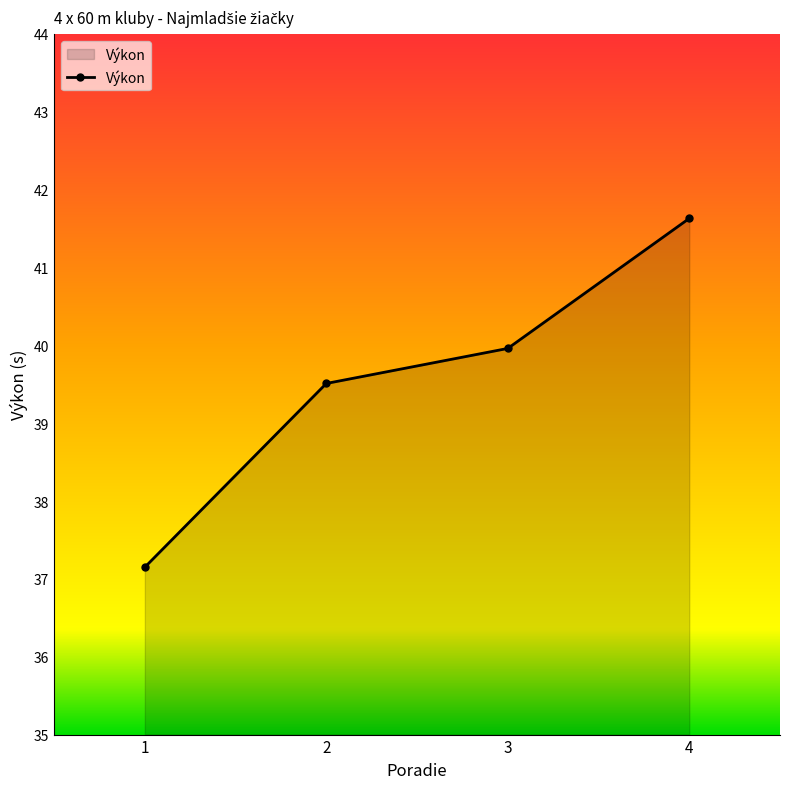

How many data points does each series have?

4